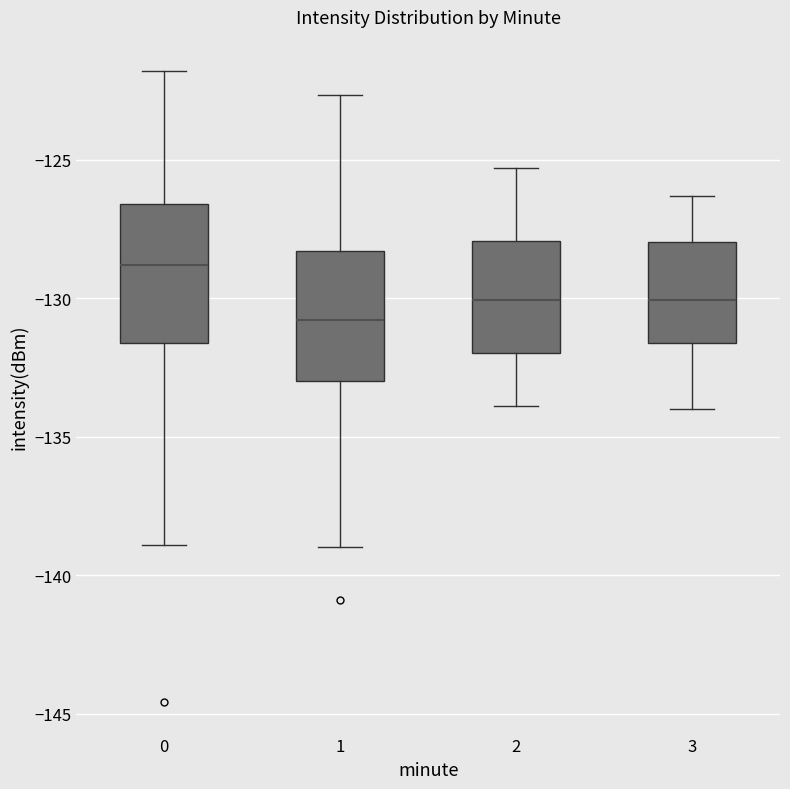

Reading left to right, read every box against the y-axis: the position of its median line, the range the box covers, and the ends of its whiskers. The values are not printed on the chart, so give them approximately, as read against the axis.

0: median -129.0, box -131.5 to -126.5, whiskers -139.0 to -122.0
1: median -131.0, box -133.0 to -128.5, whiskers -139.0 to -122.5
2: median -130.0, box -132.0 to -128.0, whiskers -134.0 to -125.5
3: median -130.0, box -131.5 to -128.0, whiskers -134.0 to -126.5